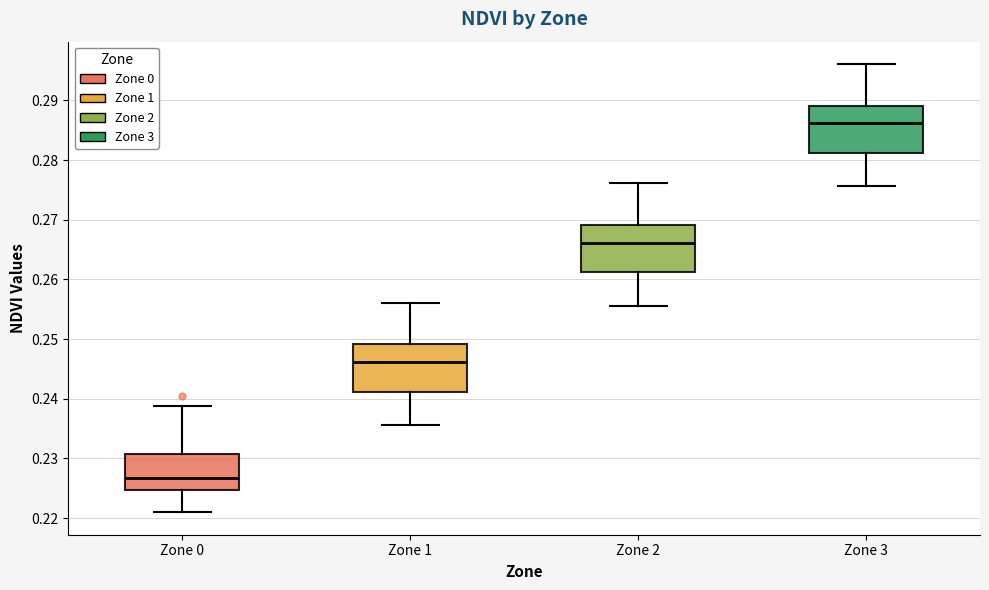

Reading left to right, read every box against the y-axis: the position of its median line, the range the box covers, and the ends of its whiskers. The values are not printed on the chart, so give them approximately, as read against the axis.

Zone 0: median 0.227, box 0.225 to 0.231, whiskers 0.221 to 0.239
Zone 1: median 0.246, box 0.241 to 0.249, whiskers 0.236 to 0.256
Zone 2: median 0.266, box 0.261 to 0.269, whiskers 0.256 to 0.276
Zone 3: median 0.286, box 0.281 to 0.289, whiskers 0.276 to 0.296